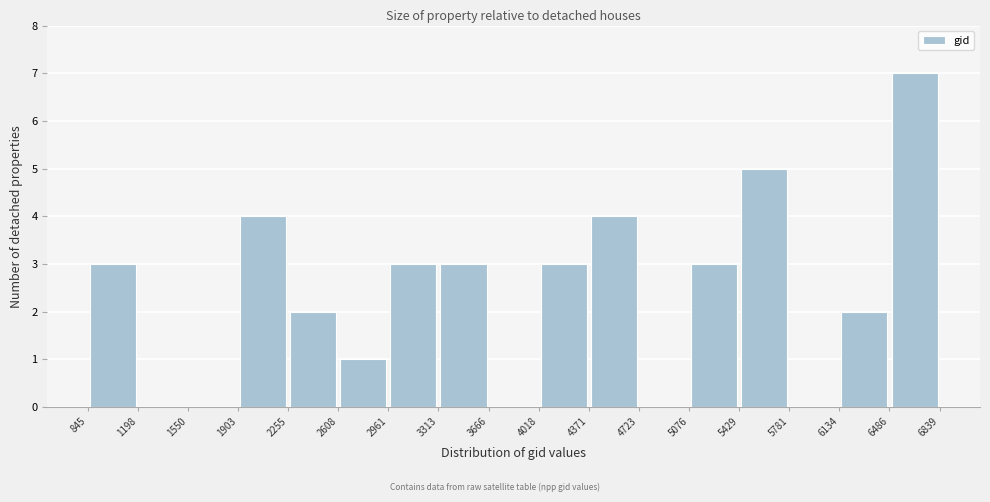

Reading left to right, list every bar in this chart as the range it spans on the x-axis followed by its height. The values are not printed on the chart, so give them approximately, as read against the axis.

845 to 1198: 3
1198 to 1550: 0
1550 to 1903: 0
1903 to 2255: 4
2255 to 2608: 2
2608 to 2961: 1
2961 to 3313: 3
3313 to 3666: 3
3666 to 4018: 0
4018 to 4371: 3
4371 to 4723: 4
4723 to 5076: 0
5076 to 5429: 3
5429 to 5781: 5
5781 to 6134: 0
6134 to 6486: 2
6486 to 6839: 7